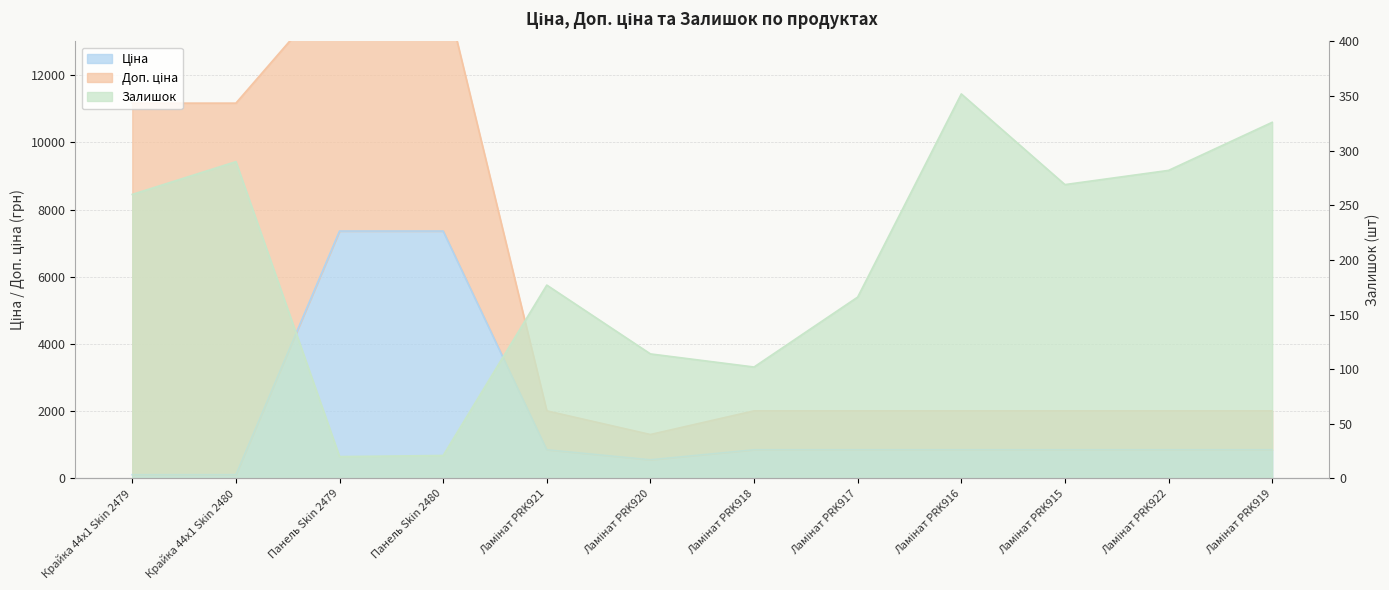

Rank the categories by Ціна value from highest to lowest.

Панель Skin 2479, Панель Skin 2480, Ламінат PRK921, Ламінат PRK918, Ламінат PRK917, Ламінат PRK916, Ламінат PRK915, Ламінат PRK922, Ламінат PRK919, Ламінат PRK920, Крайка 44x1 Skin 2479, Крайка 44x1 Skin 2480